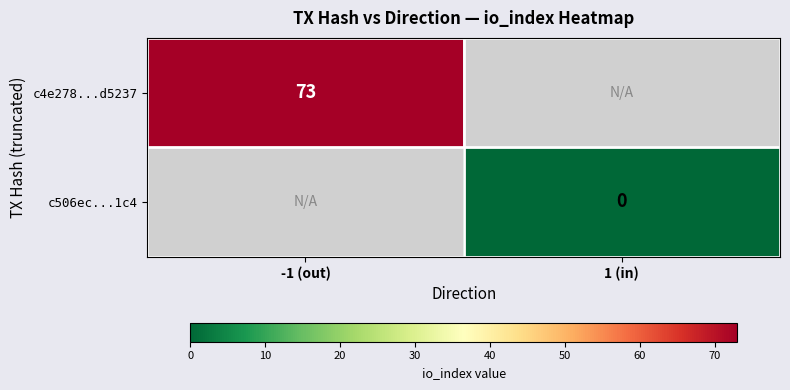

True or false: c4e278...d5237 has a value of 109 at -1 (out).

False